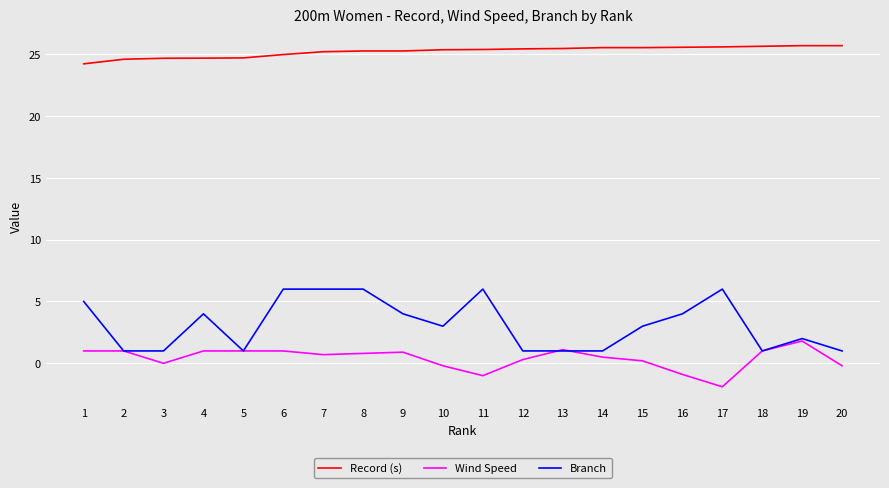

How many series are shown in this chart?

3